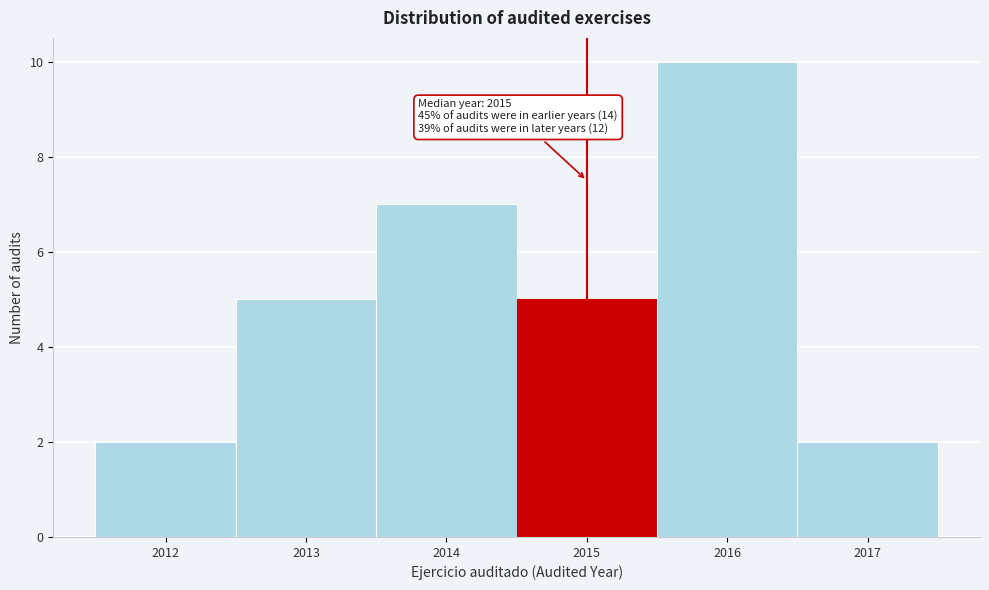

Over which range of the x-axis is the bar tallest?

2015.5 to 2016.5